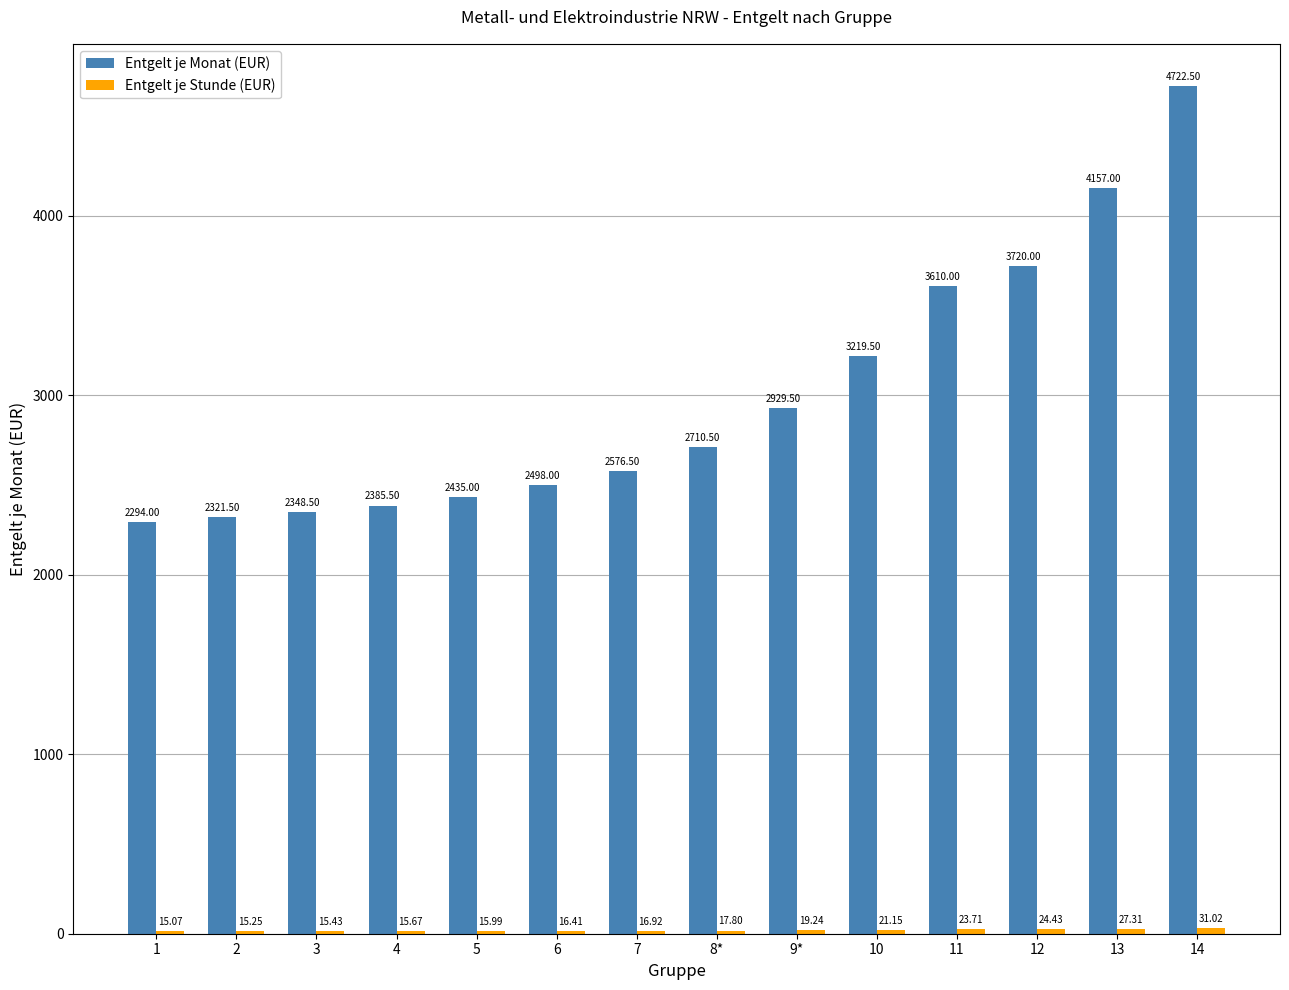

Which series has the widest spread of values?

Entgelt je Monat (EUR)